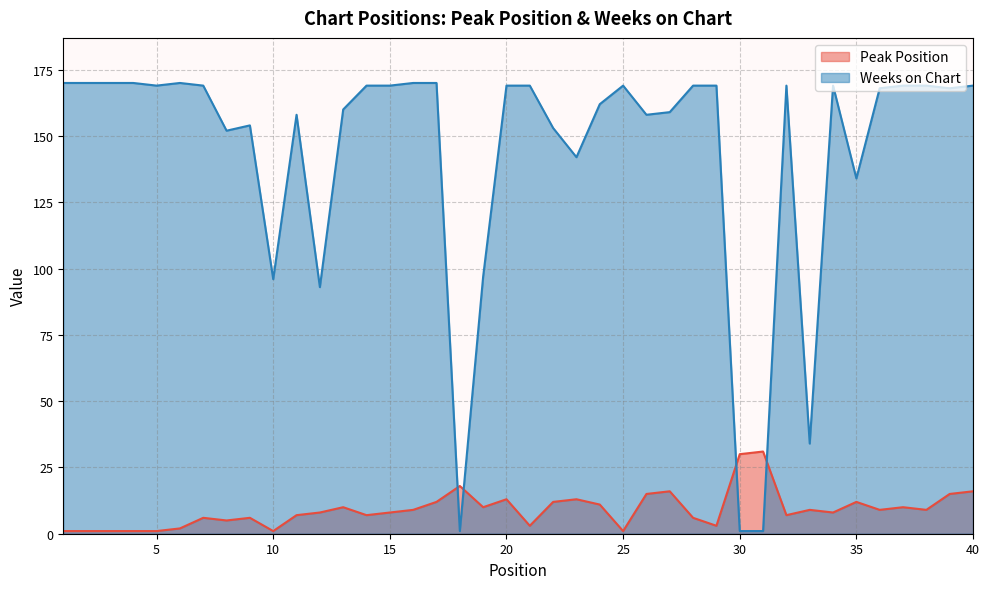

Reading left to right, transcribe all the data shown in this chart.

Peak Position: 1=1	2=1	3=1	4=1	5=1	6=2	7=6	8=5	9=6	10=1	11=7	12=8	13=10	14=7	15=8	16=9	17=12	18=18	19=10	20=13	21=3	22=12	23=13	24=11	25=1	26=15	27=16	28=6	29=3	30=30	31=31	32=7	33=9	34=8	35=12	36=9	37=10	38=9	39=15	40=16
Weeks on Chart: 1=170	2=170	3=170	4=170	5=169	6=170	7=169	8=152	9=154	10=96	11=158	12=93	13=160	14=169	15=169	16=170	17=170	18=1	19=97	20=169	21=169	22=153	23=142	24=162	25=169	26=158	27=159	28=169	29=169	30=1	31=1	32=169	33=34	34=169	35=134	36=168	37=169	38=169	39=168	40=169